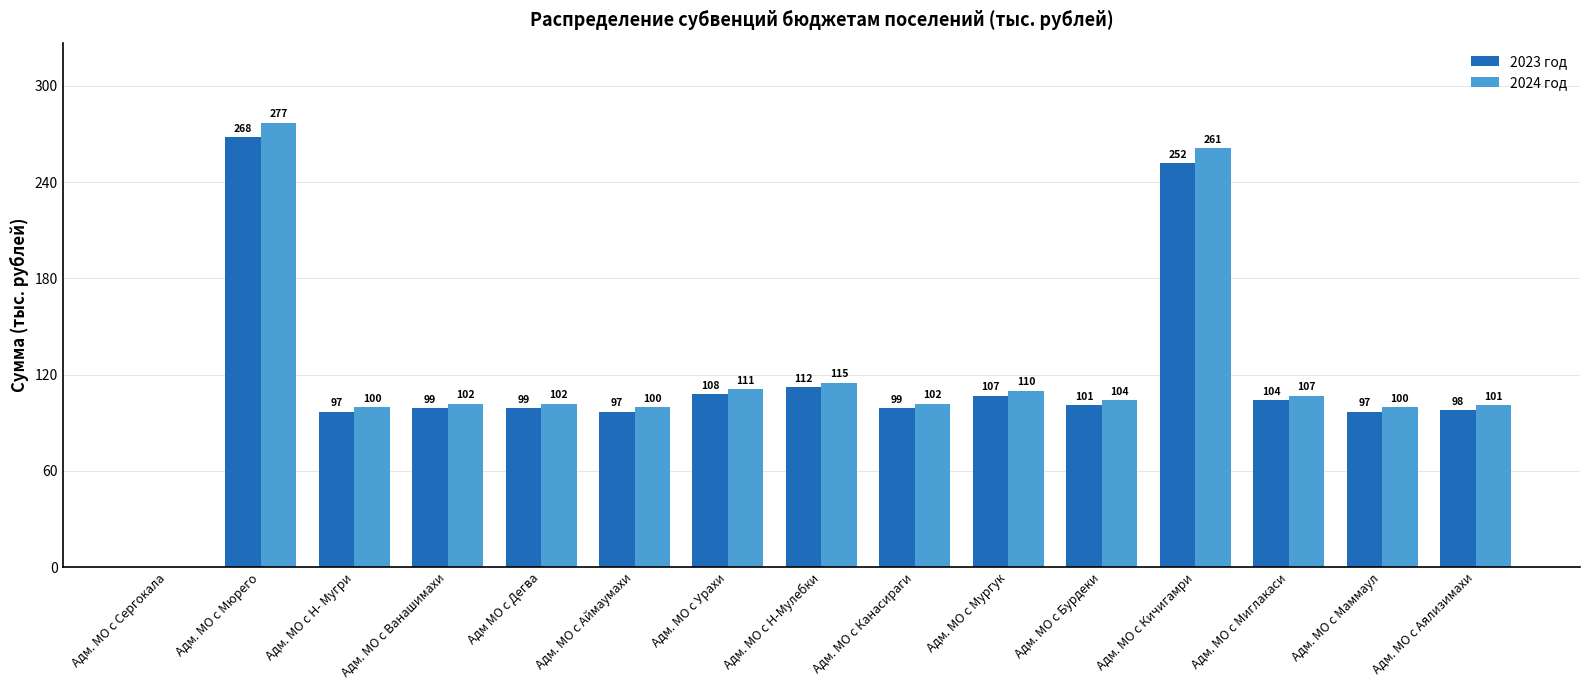

What is the average value of the 2023 год series?

116